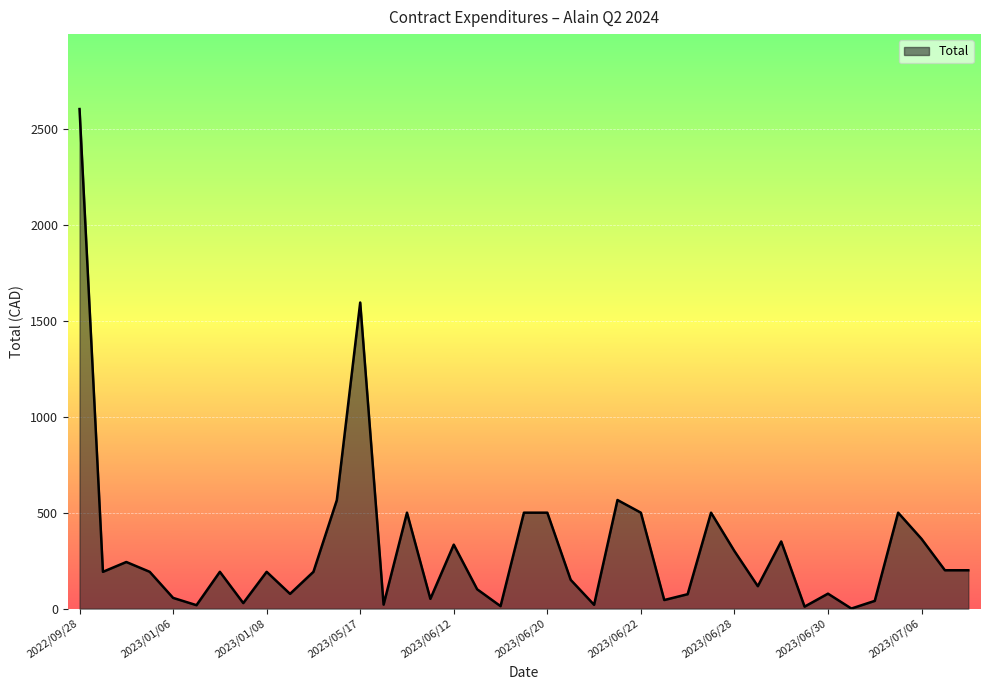

What is the sum of all values?

12180.6